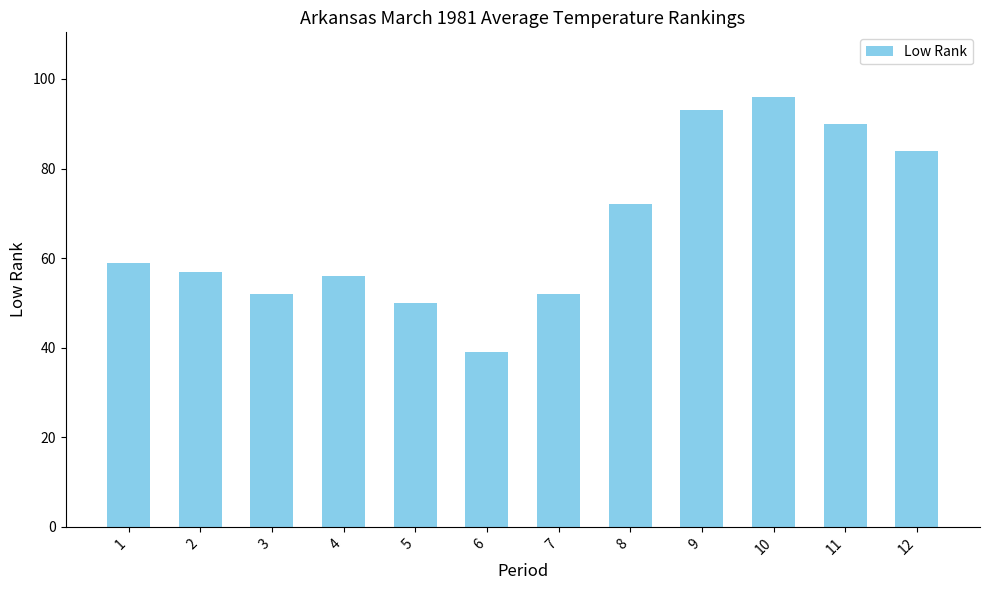

What is the sum of the values at 4 and 9?

149